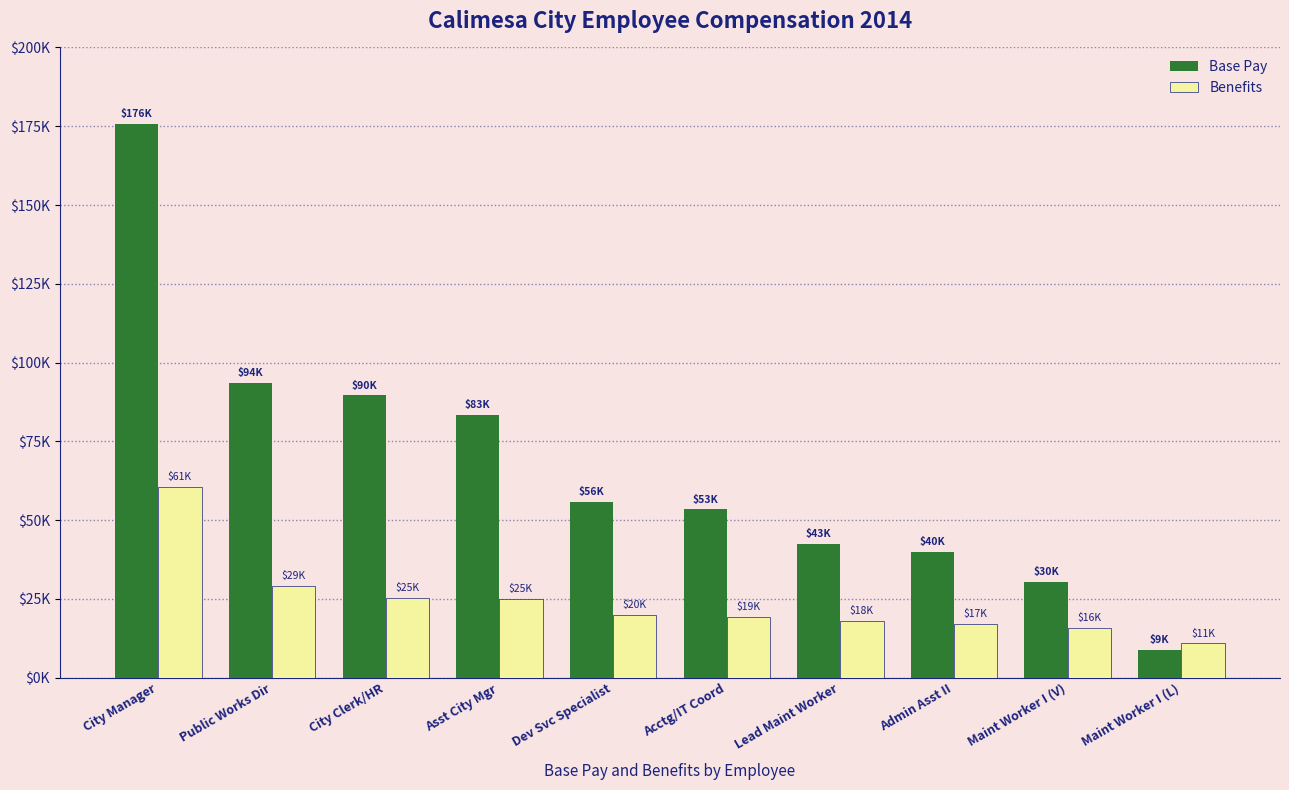

What is the label of the 7th bar from the left?

Lead Maint Worker